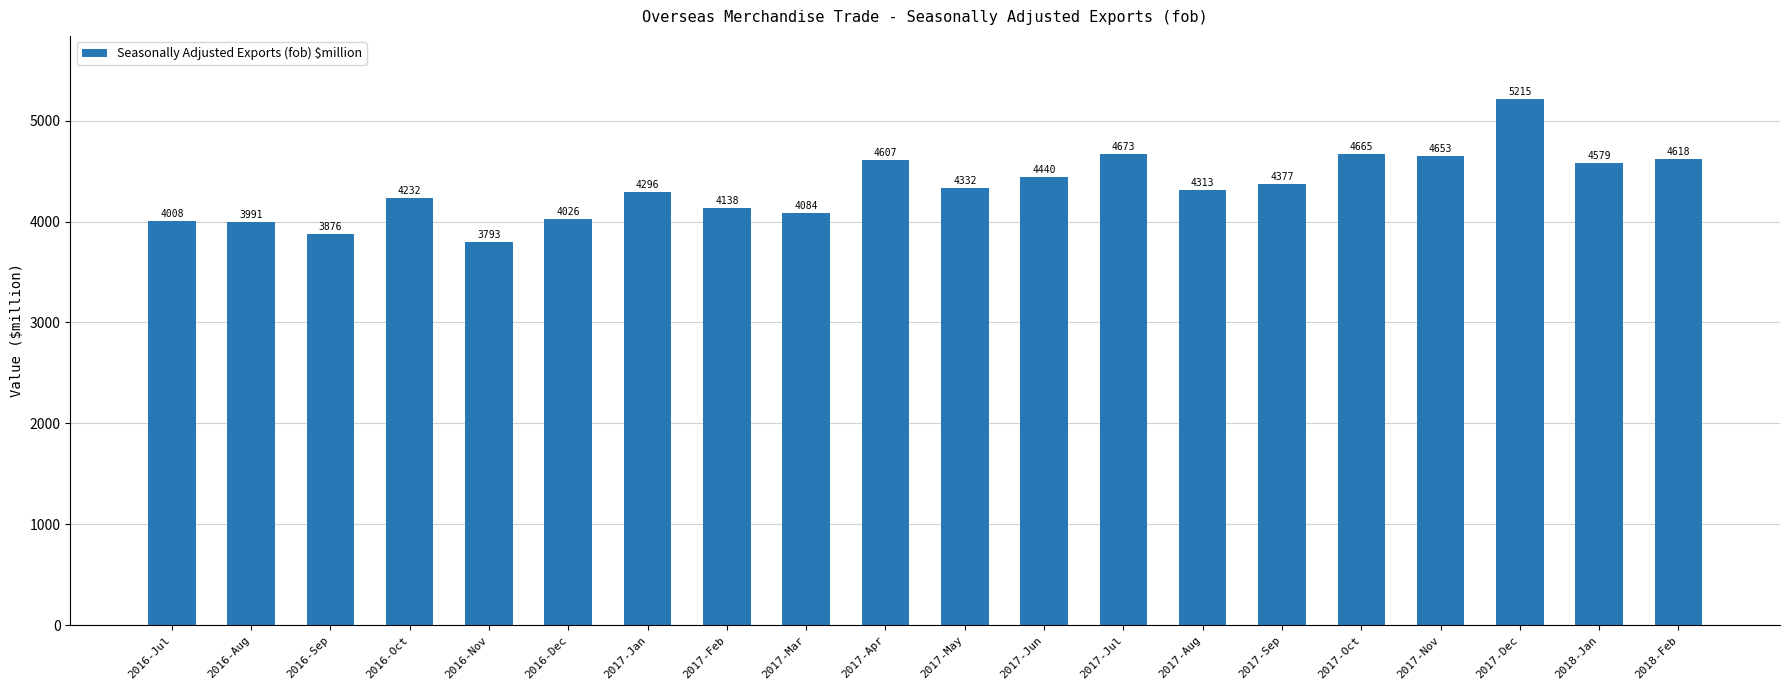

What is the label of the 14th bar from the left?

2017-Aug